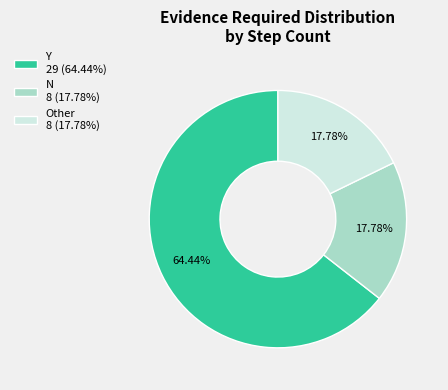

Between N and Y, which is larger?

Y